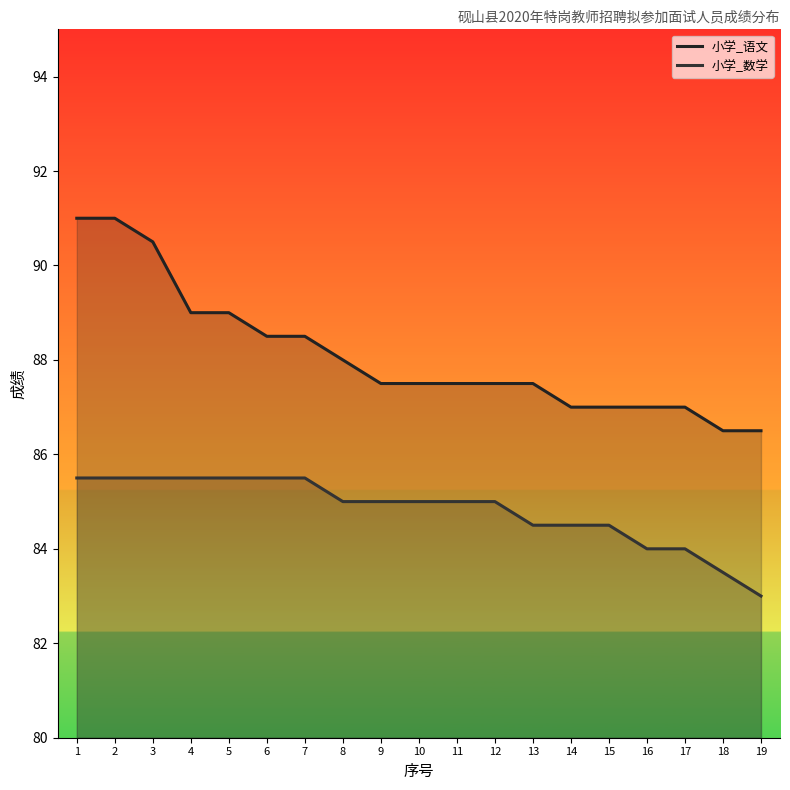

Which category has the highest value in the 小学_语文 series?

1